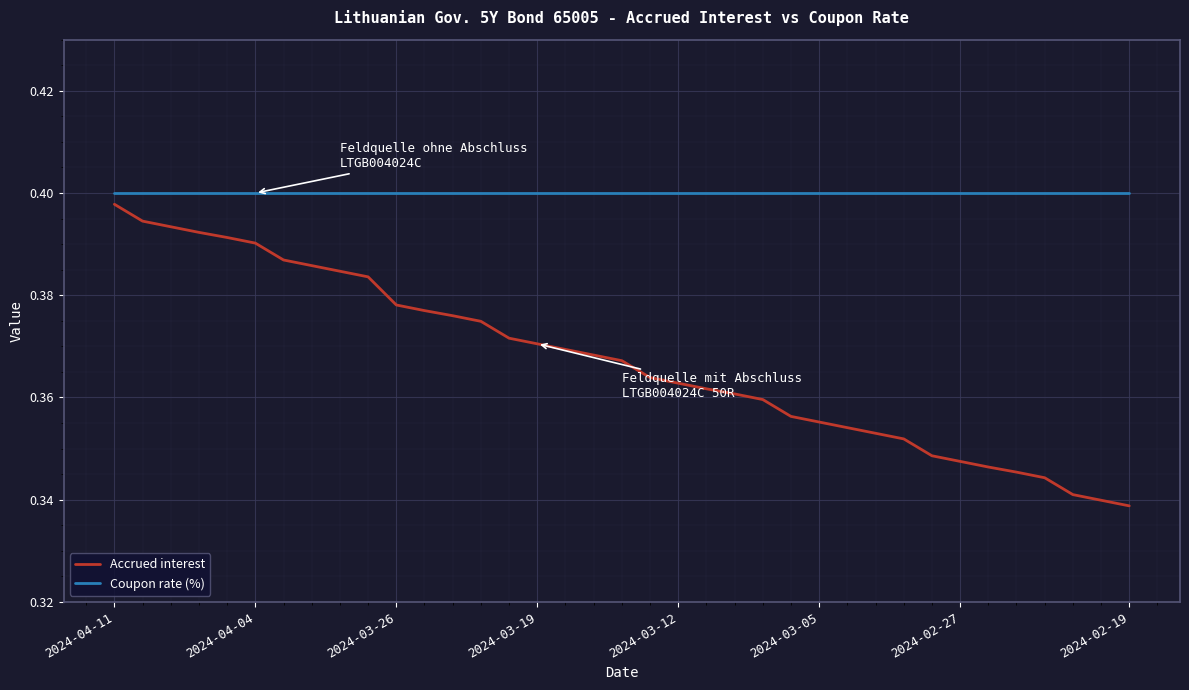

Rank the series by their average value, from highest to lowest.

Coupon rate (%), Accrued interest